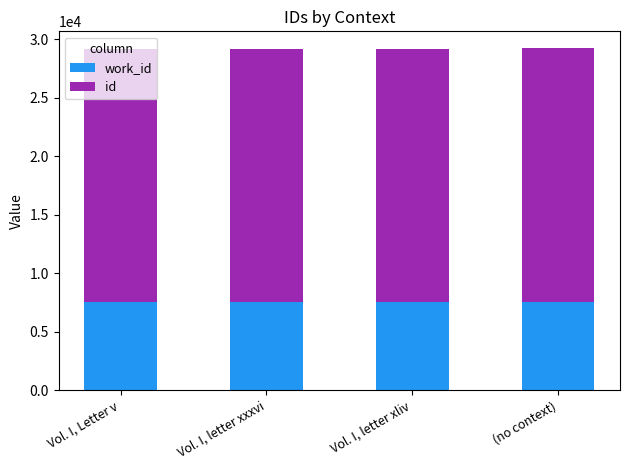

What is the total value across all series at (no context)?

29232